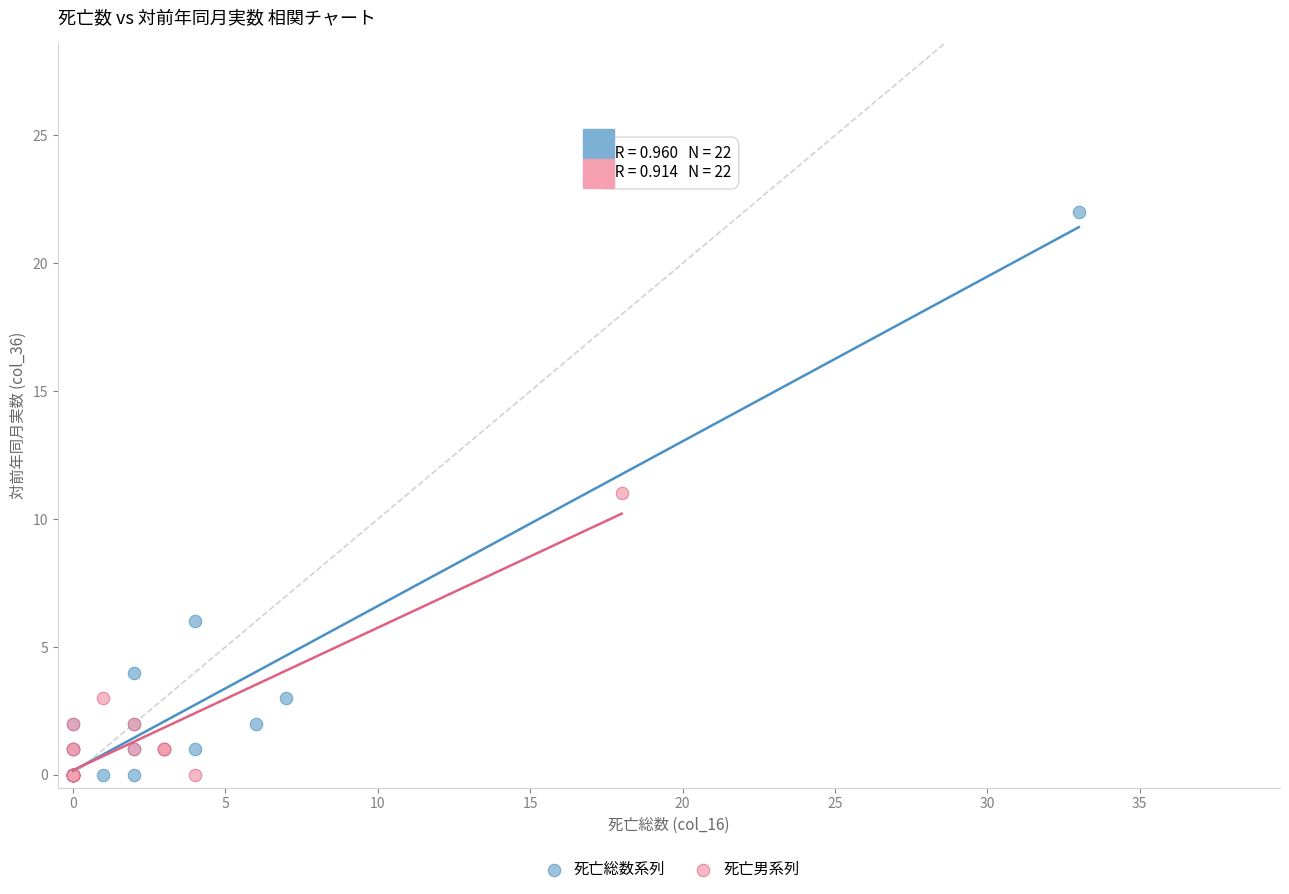

Which series reaches the maximum Y coordinate?

死亡総数系列